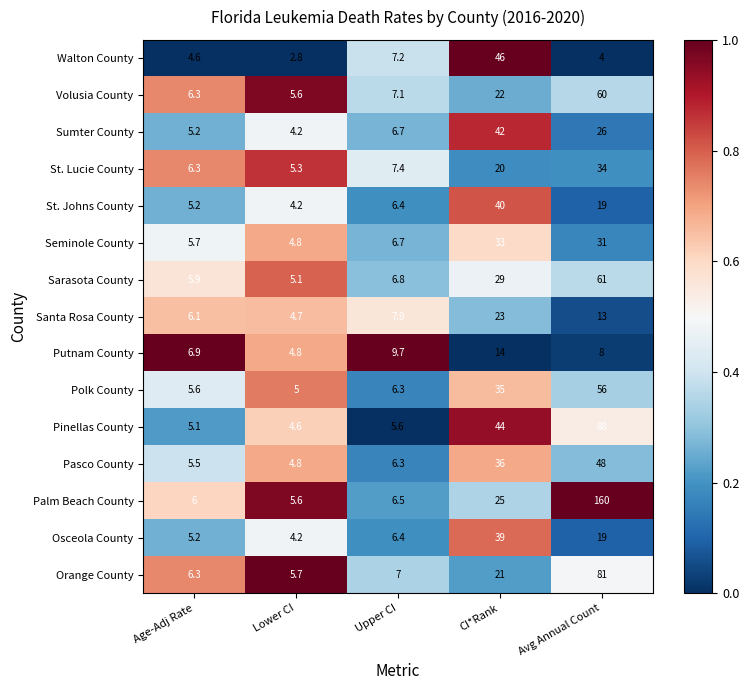

Which series has the widest spread of values?

Palm Beach County